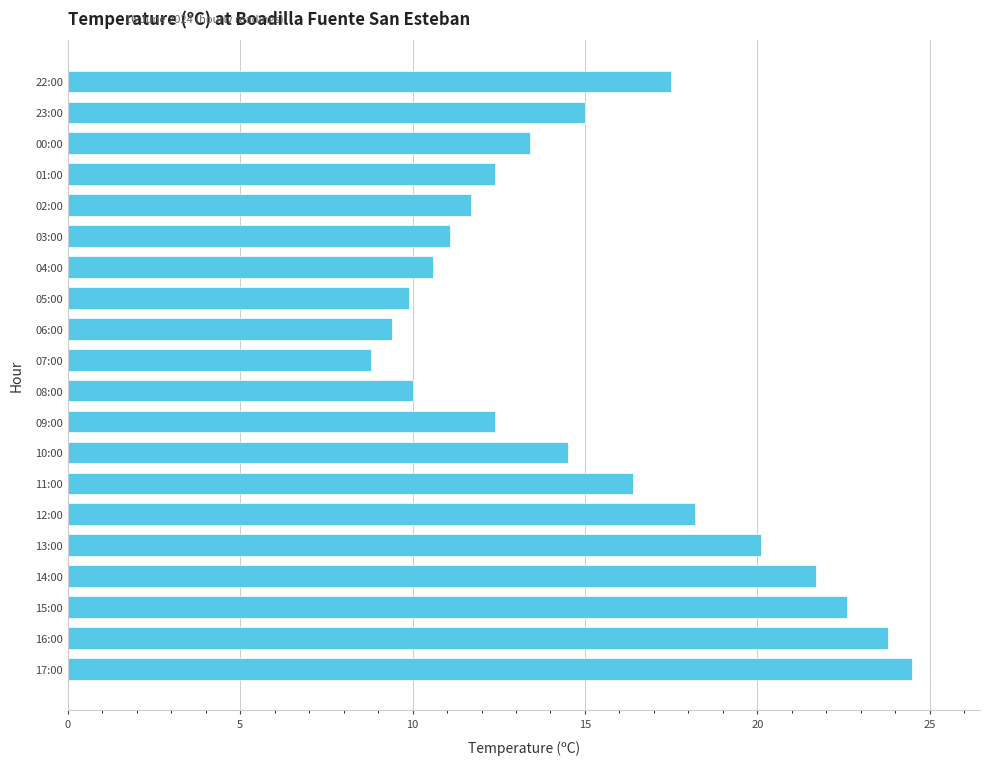

How many values exceed 14?

10